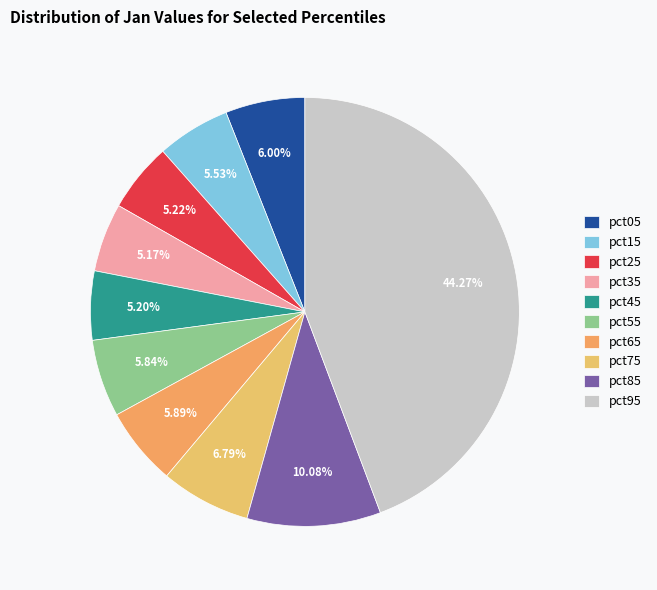

What percentage is the pct65 slice, to the nearest percent?

6%